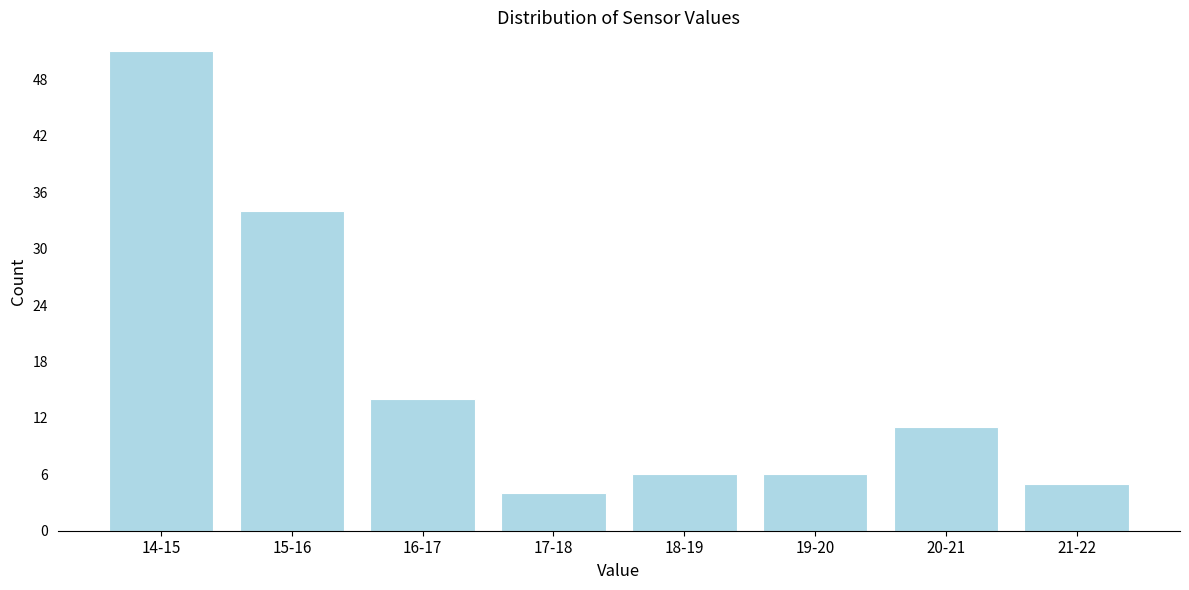

Reading left to right, transcribe all the data shown in this chart.

51	34	14	4	6	6	11	5